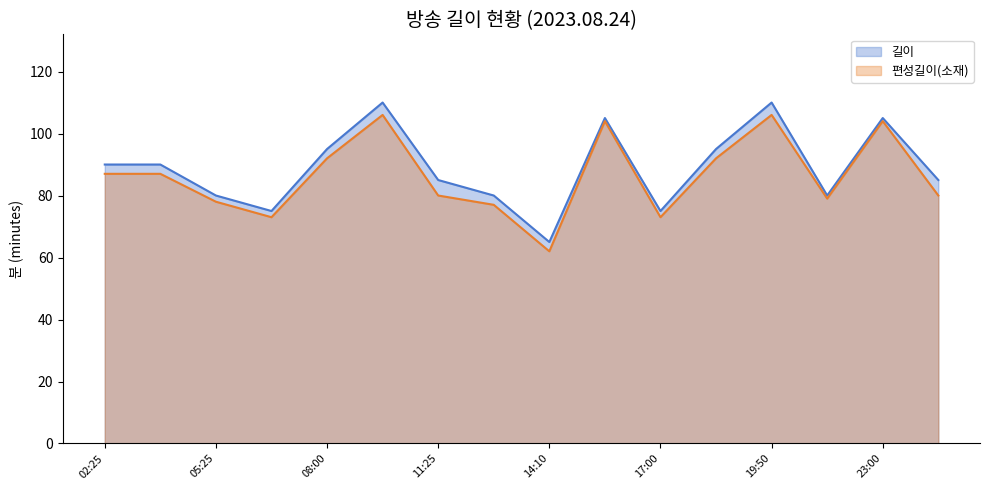

Count the 길이 values in the range 80 to 105.

11